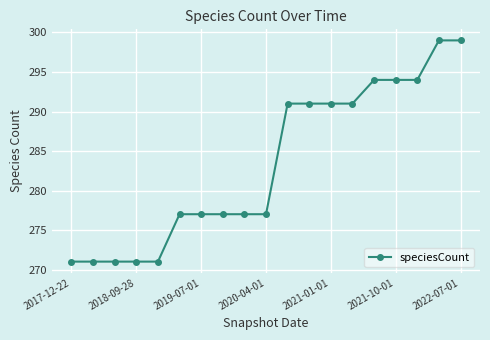

Reading right to left, what are all the values shown in this chart?

299	299	294	294	294	291	291	291	291	277	277	277	277	277	271	271	271	271	271